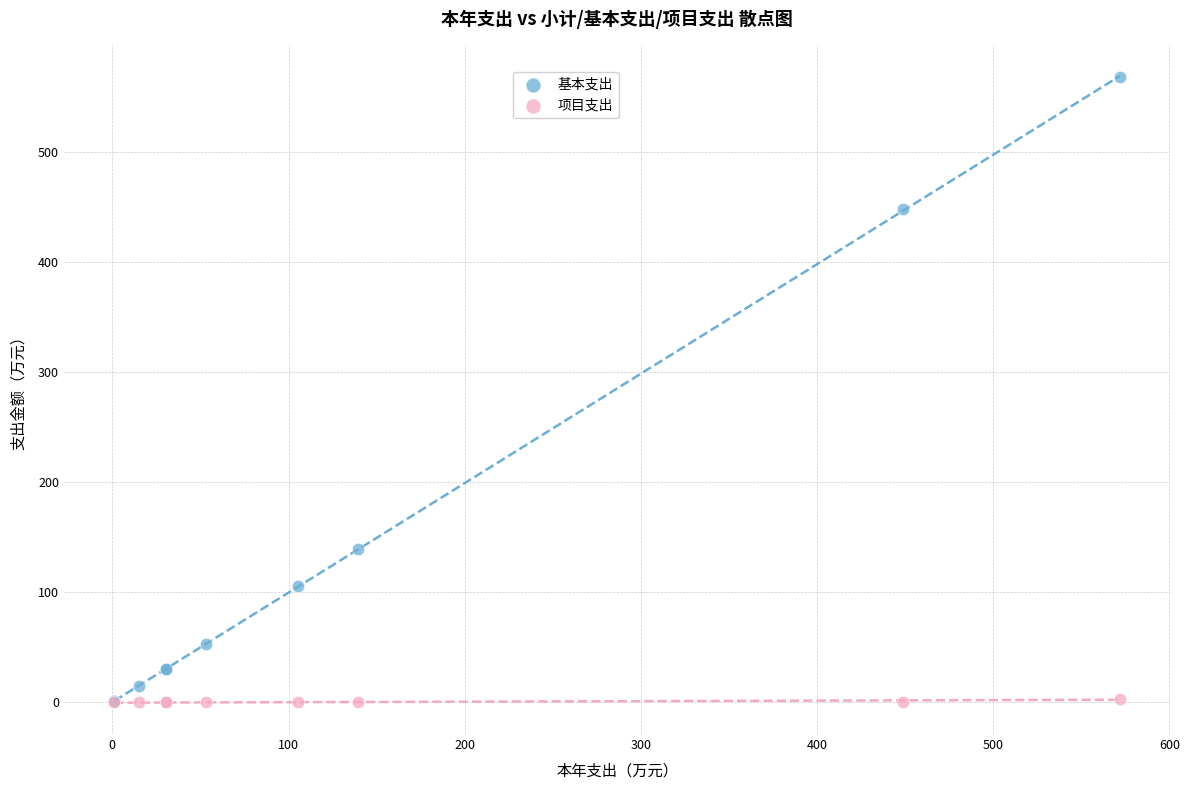

Which series has the largest Y range (max minus min)?

基本支出